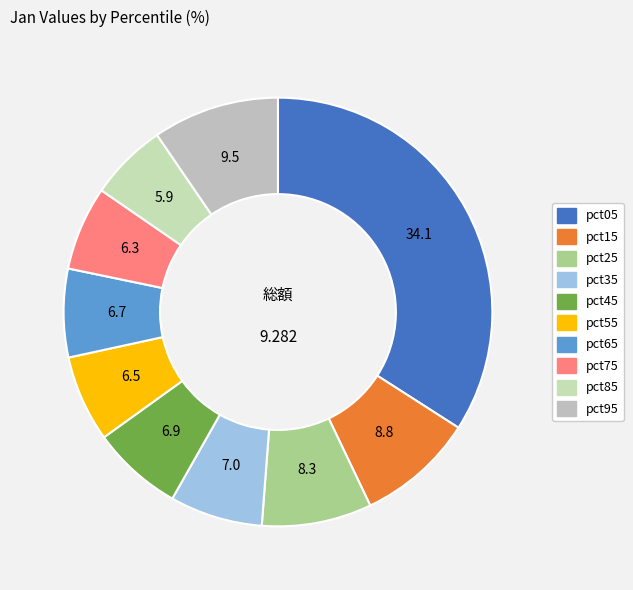

Which category has the biggest portion of the pie?

pct05